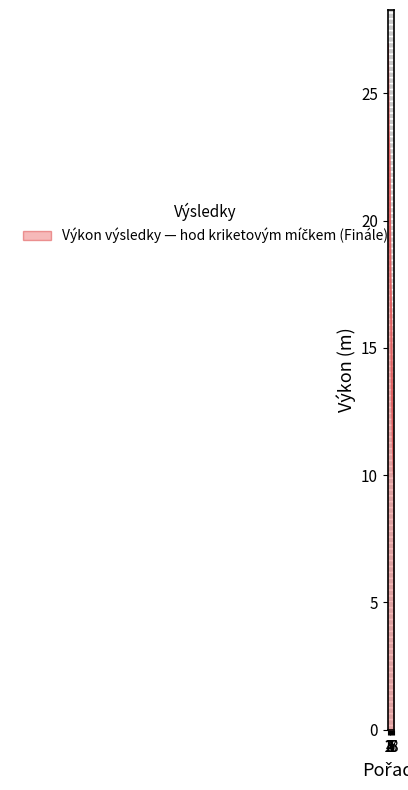

True or false: there are more than 0 points higher than both neighbors.

False